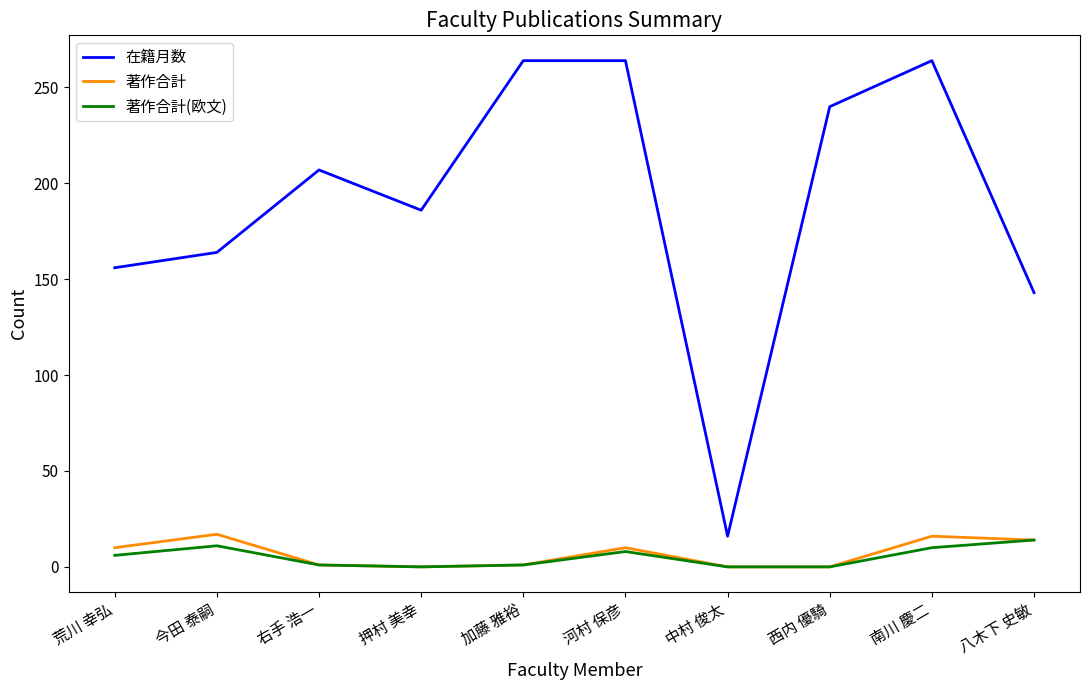

How many series are shown in this chart?

3